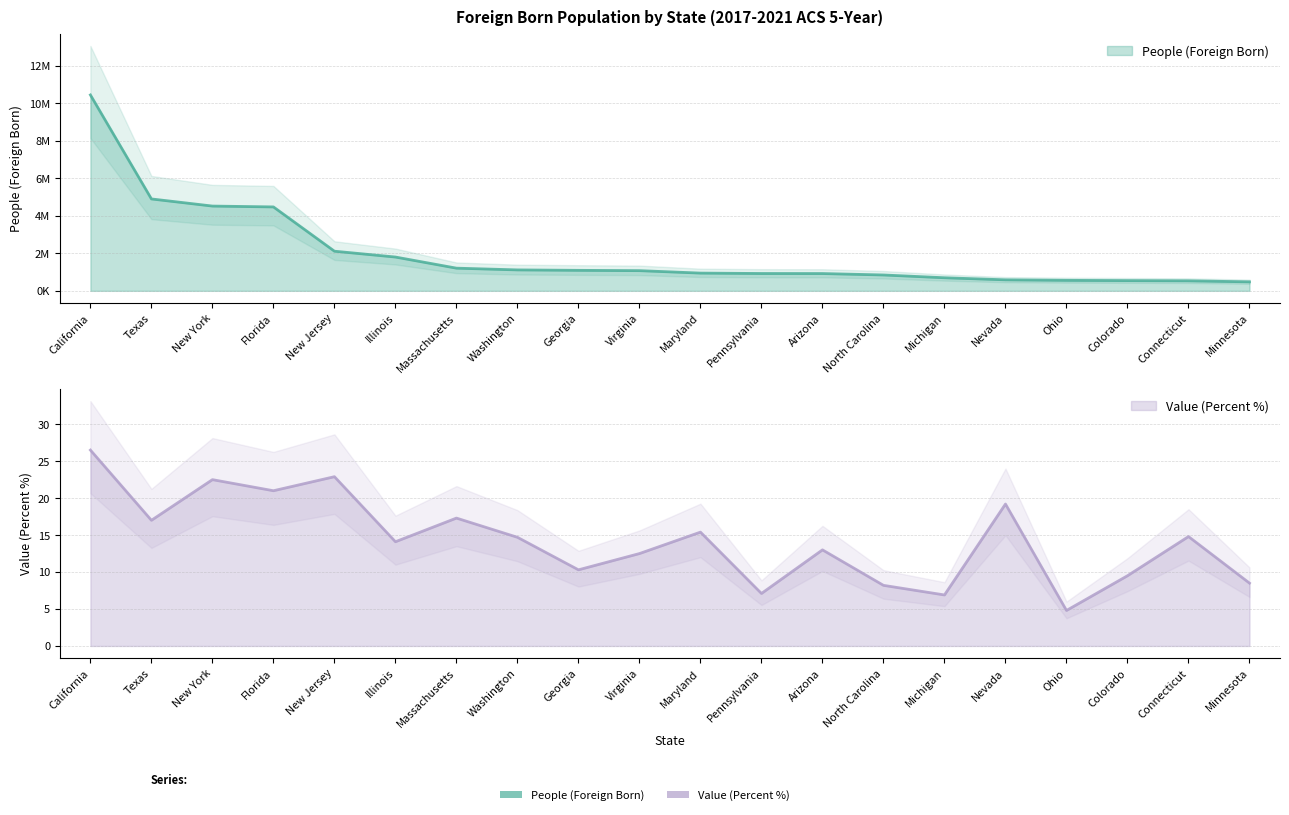

Rank the series at Nevada from lowest to highest value.

Value (Percent), People (Foreign Born)